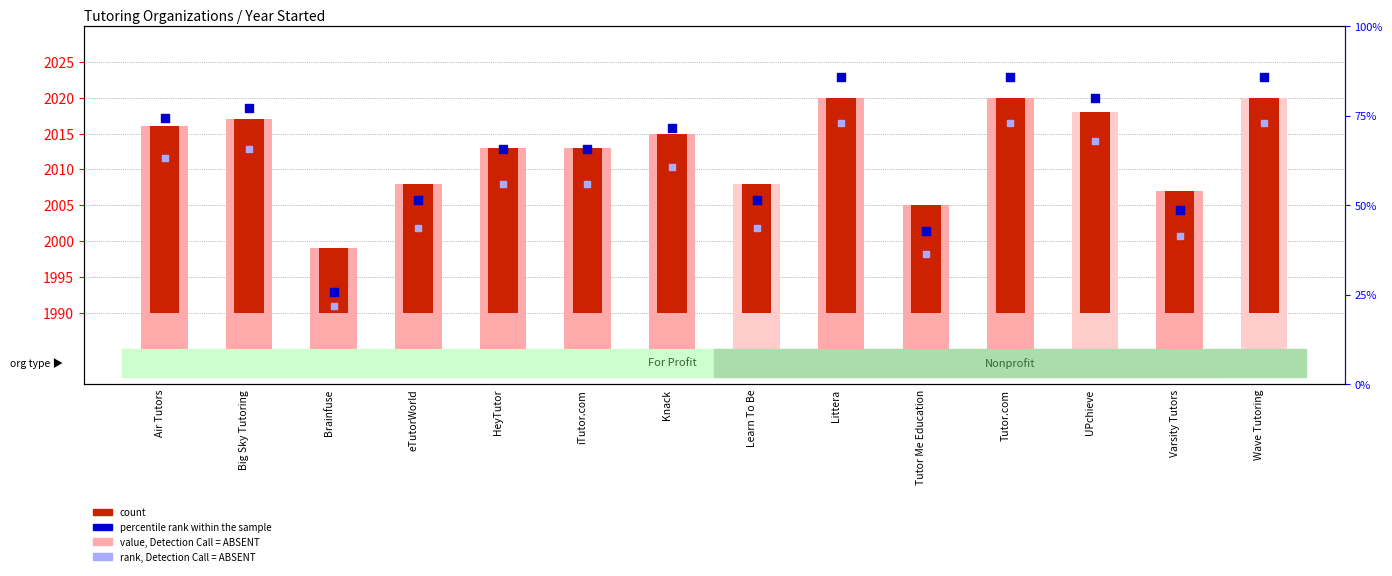

What are all the series names shown in the legend?

value, Detection Call = ABSENT, count, percentile rank within the sample, rank, Detection Call = ABSENT